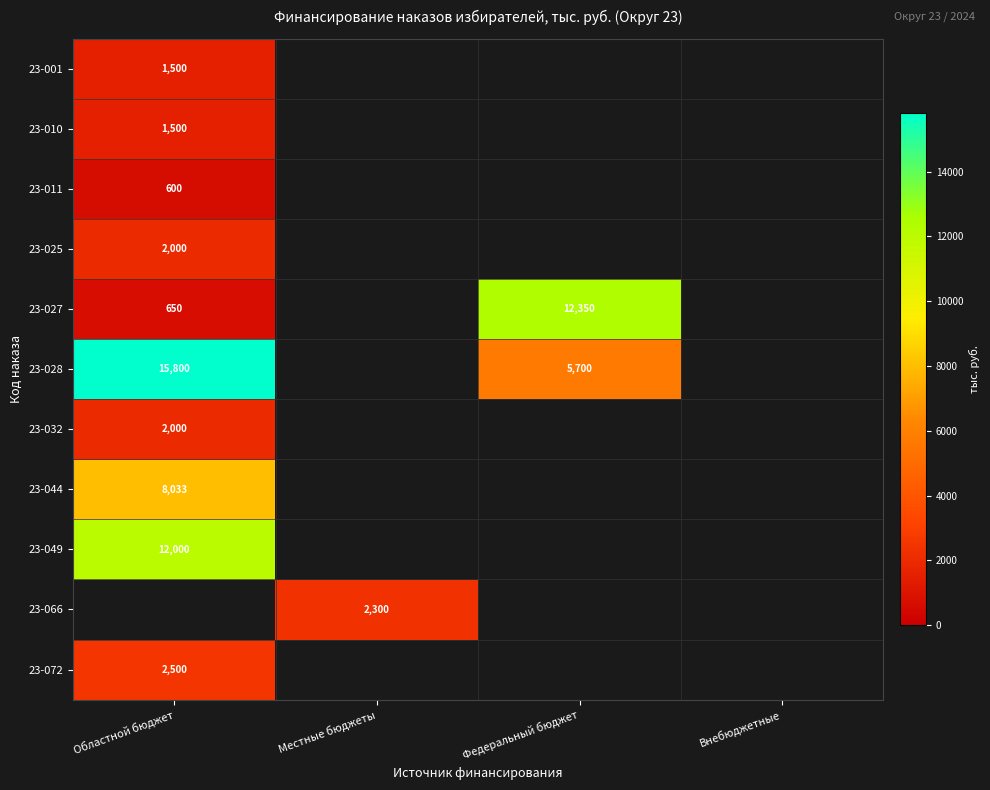

The value of 23-049 at Областной бюджет is 12000. True or false?

True